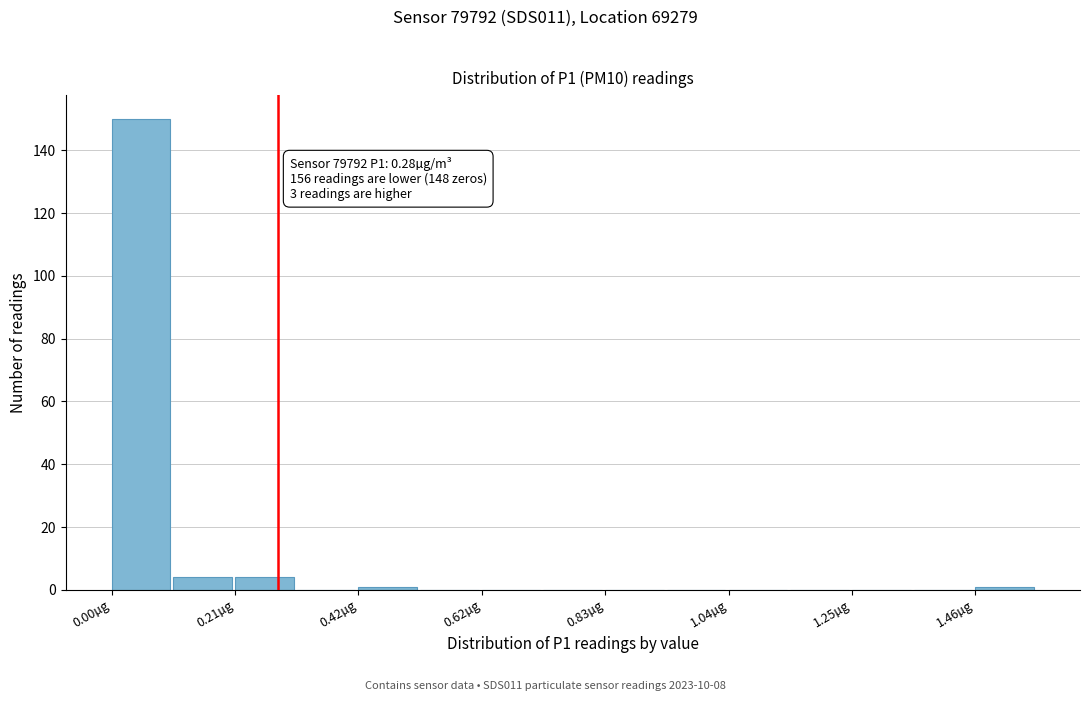

Around what value on the x-axis is the tallest bar? Give the approximate position of its centre, as read against the axis.

0.05